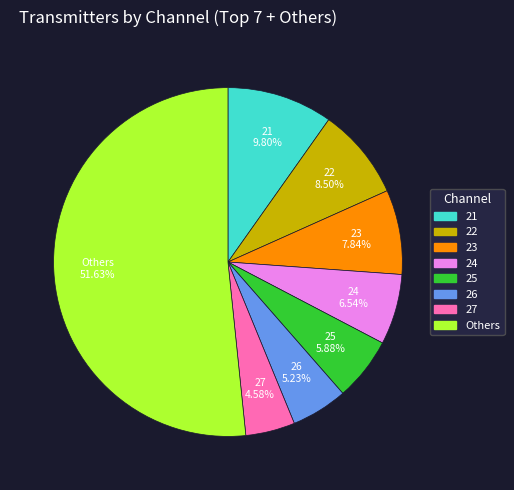

Is there any slice that represents more than half of the pie?

Yes